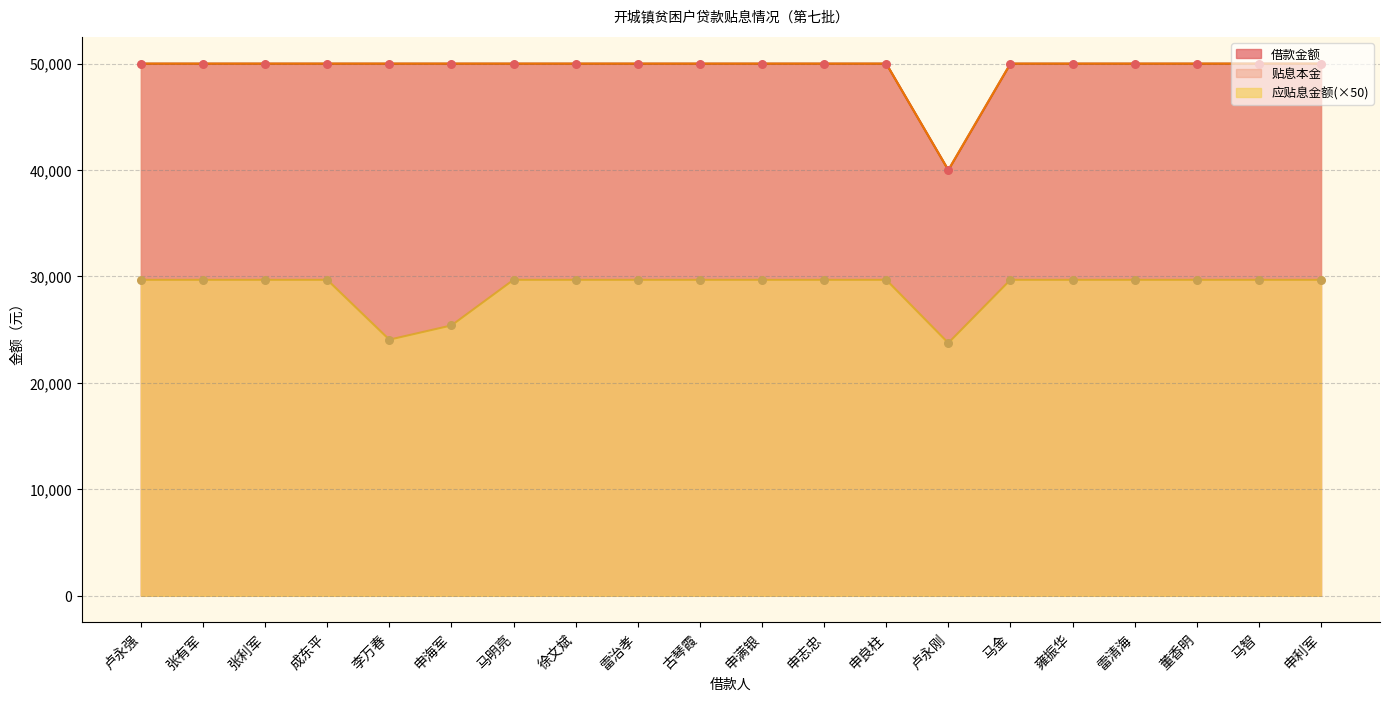

At which category is the sum across all series the highest?

卢永强